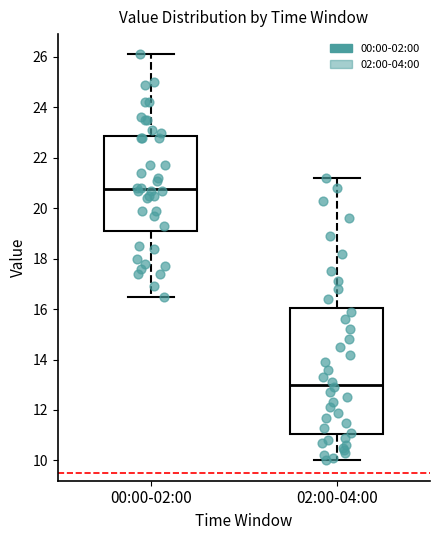

Which box's median line is the highest?

00:00-02:00